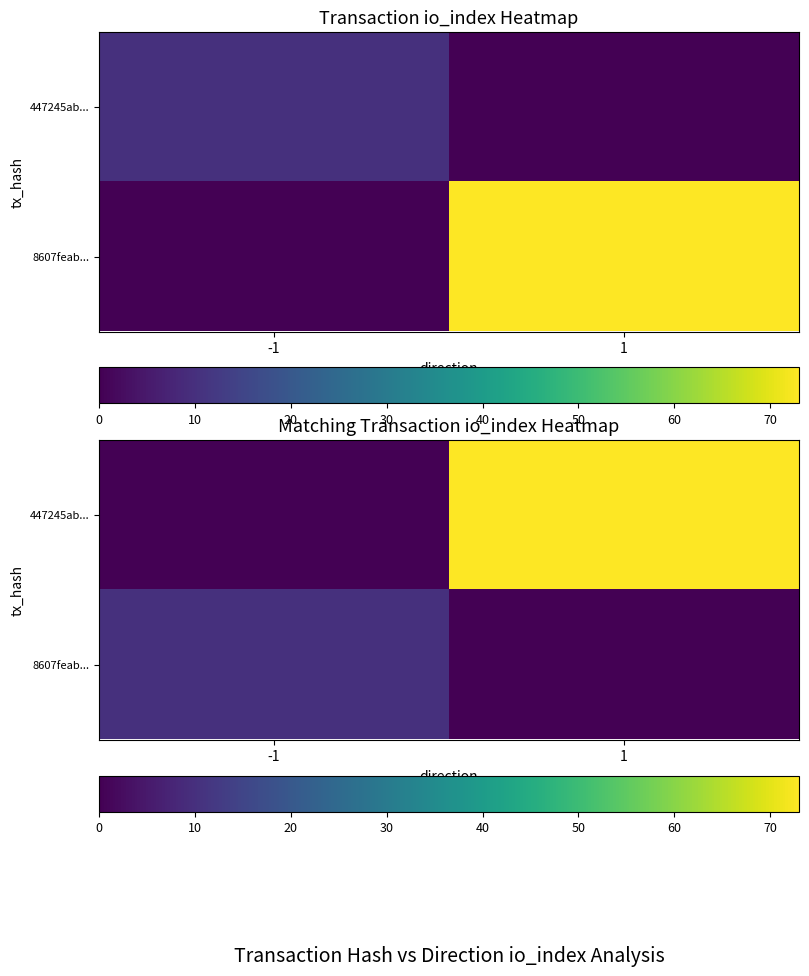

Which has a higher value, 1 or -1?

1